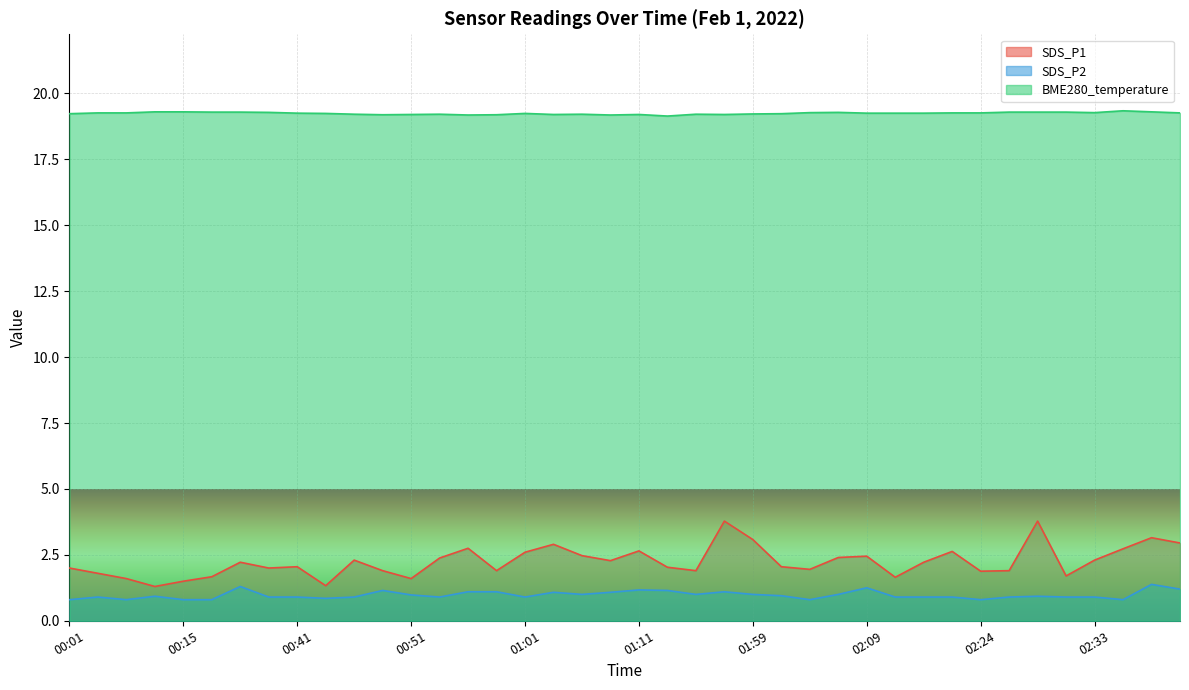

Which series has the largest total across all categories?

BME280_temperature